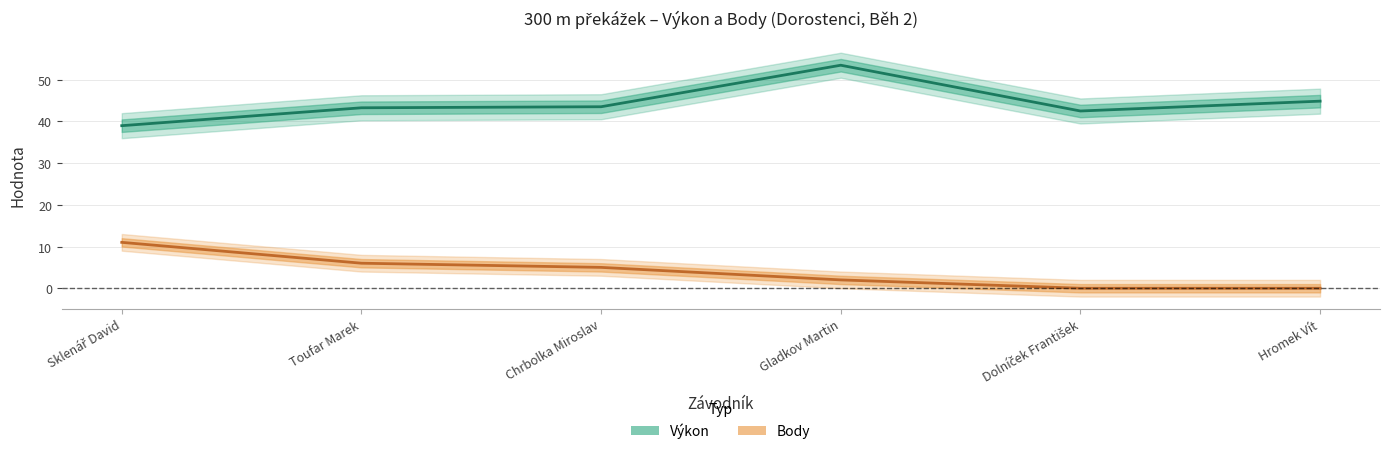

What is the label of the 1st point from the left?

Sklenář David